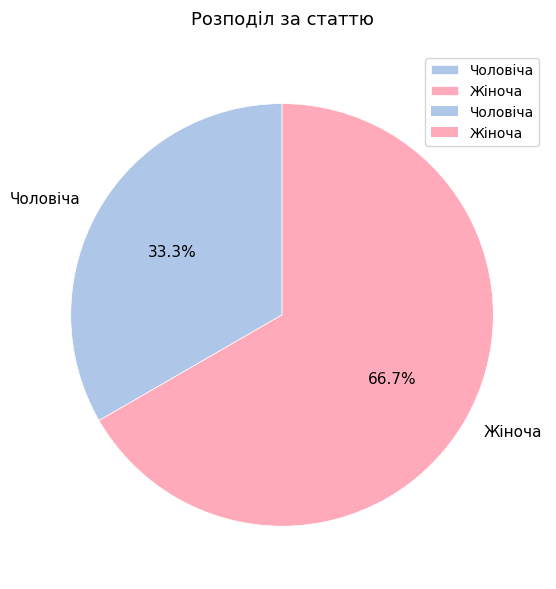

What is the largest slice in the pie chart?

Жіноча